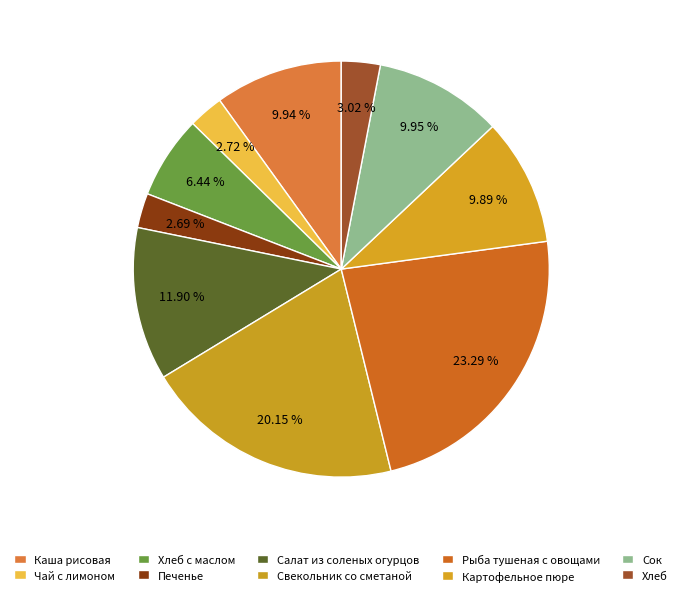

Is it true that Каша рисовая is 1% of the pie?

False